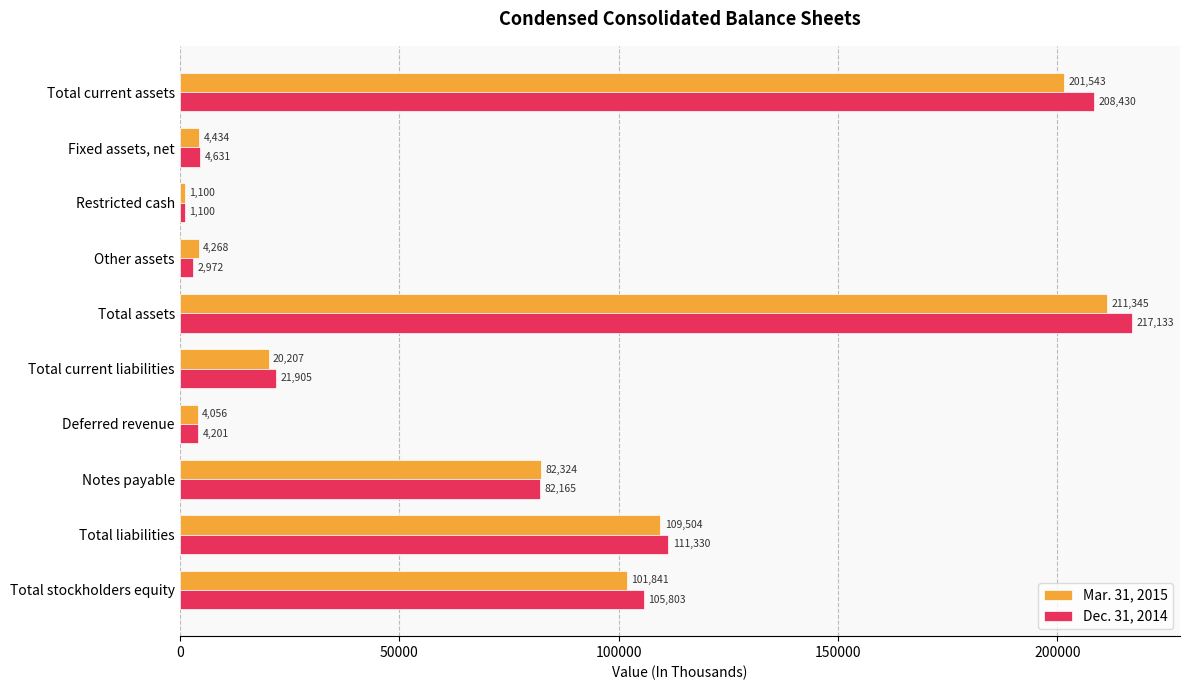

The Dec. 31, 2014 series shows 4631 at Fixed assets, net. True or false?

True